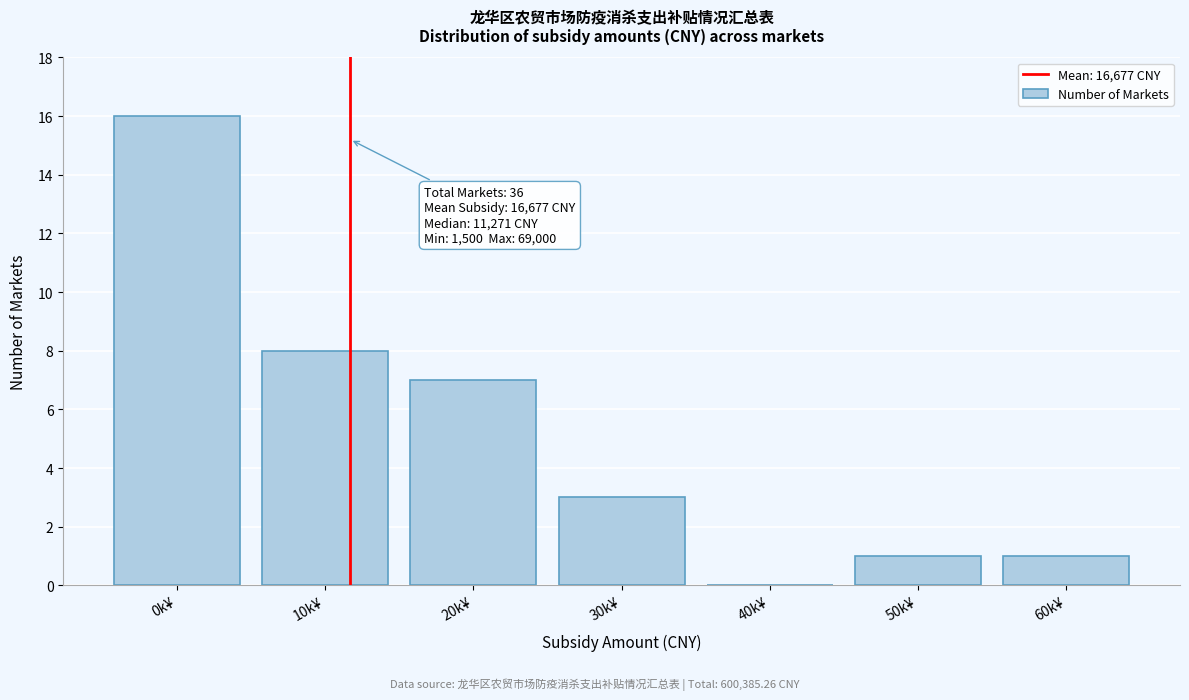

Reading left to right, what are all the values shown in this chart?

0k¥=16	10k¥=8	20k¥=7	30k¥=3	40k¥=0	50k¥=1	60k¥=1